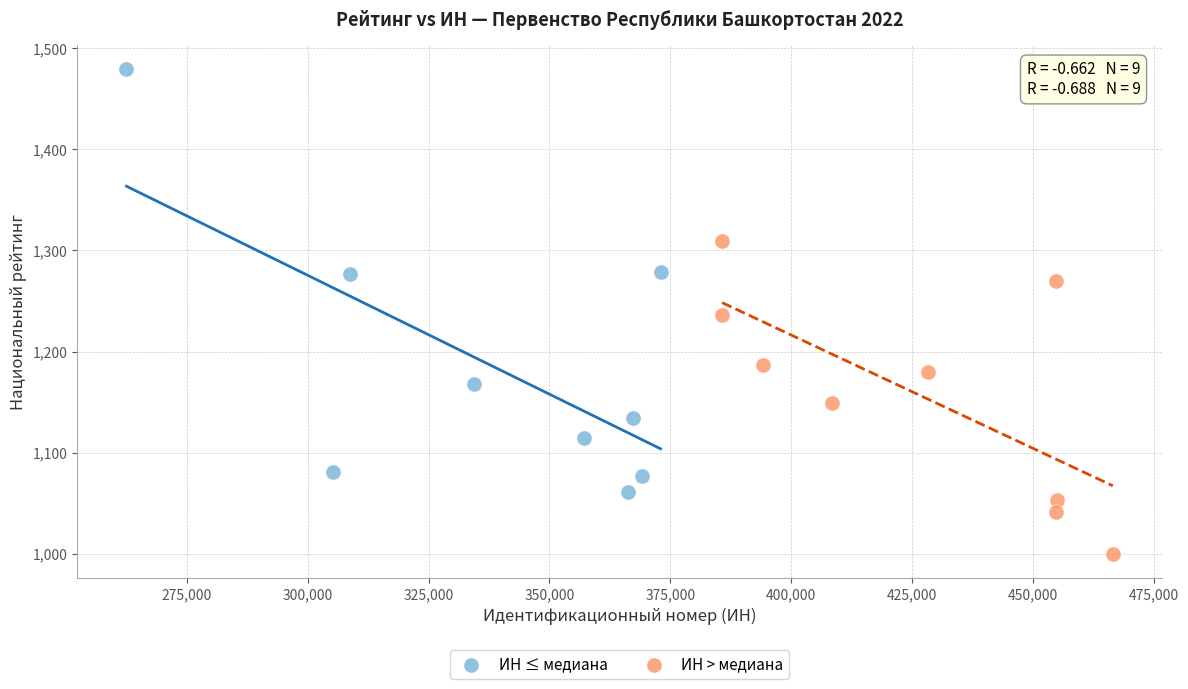

Which series has the largest Y range (max minus min)?

ИН ≤ медиана